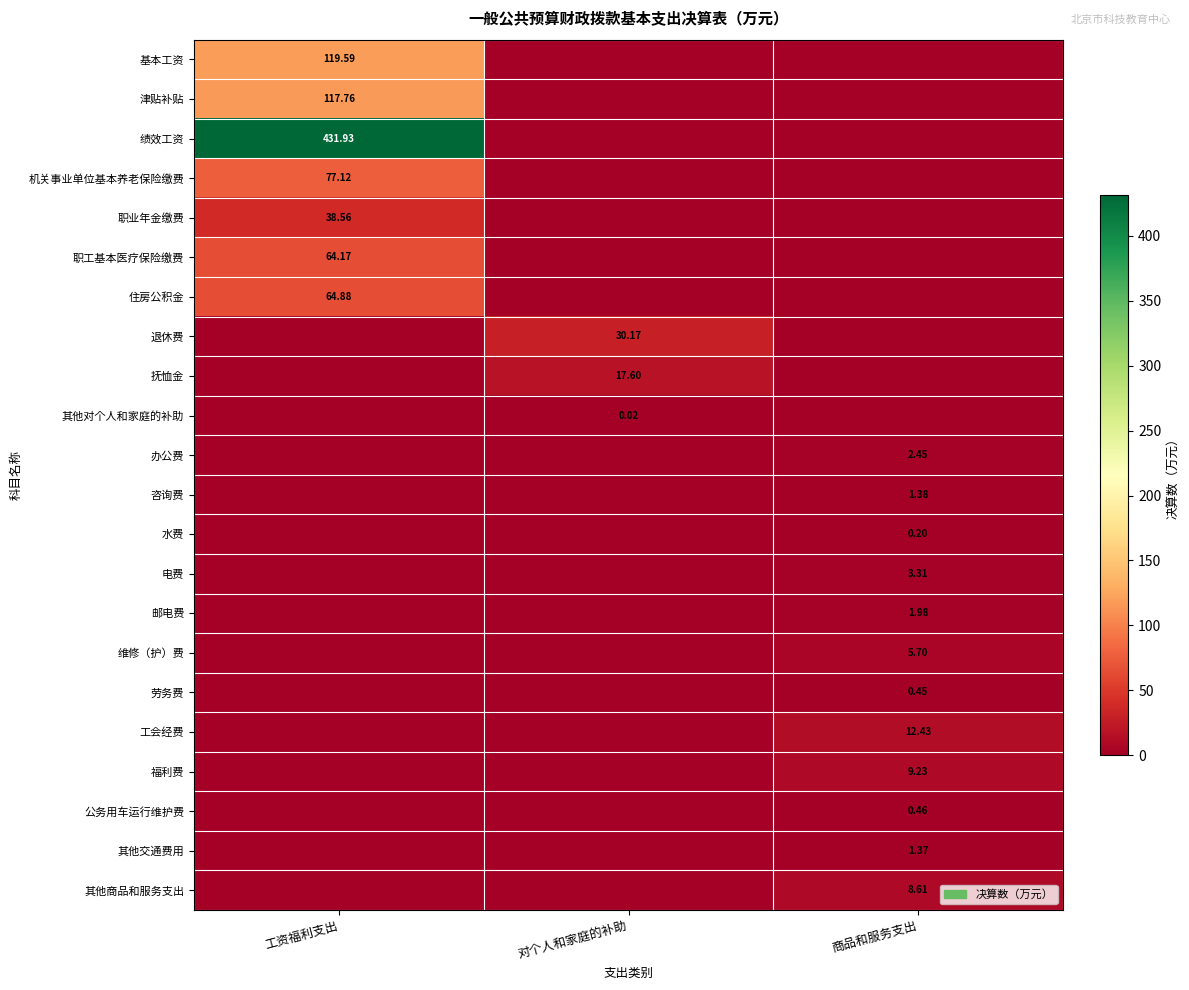

How many positive values does the 津贴补贴 series have?

1